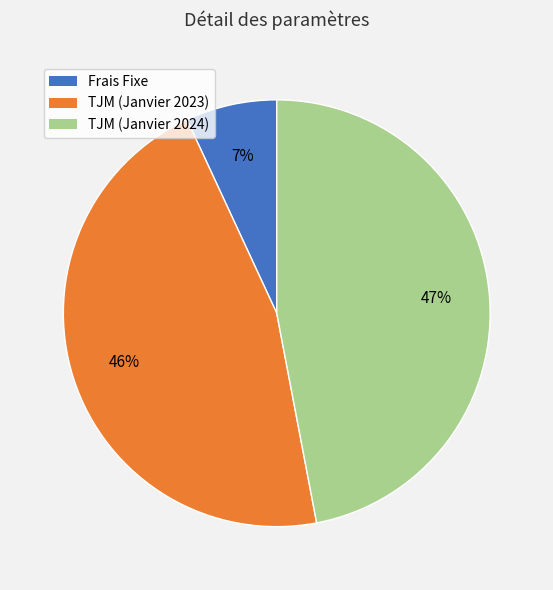

Which category has the biggest portion of the pie?

TJM (Janvier 2024)